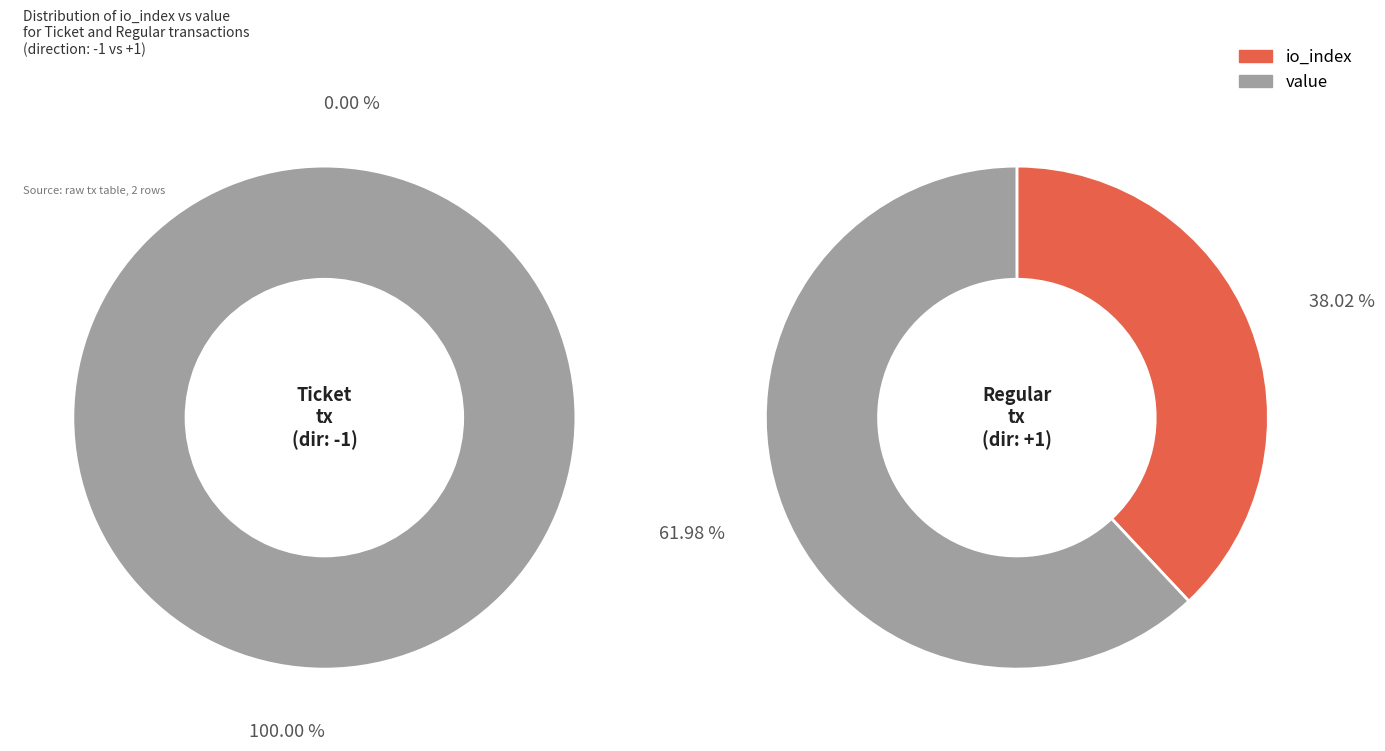

Is it true that value is 62% of the pie?

True